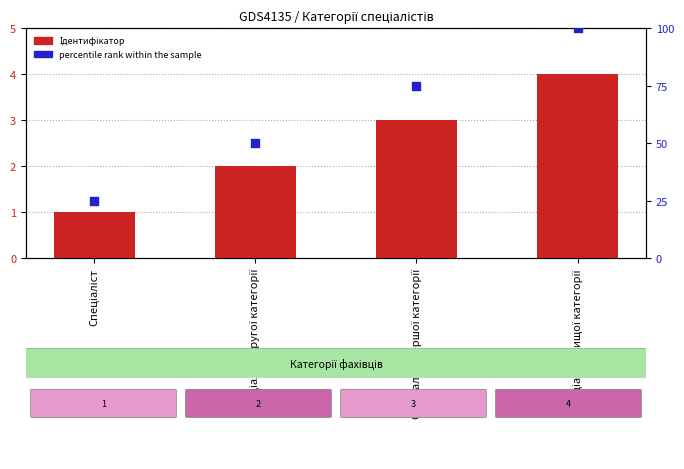

At how many categories does at least one series exceed 17?

4